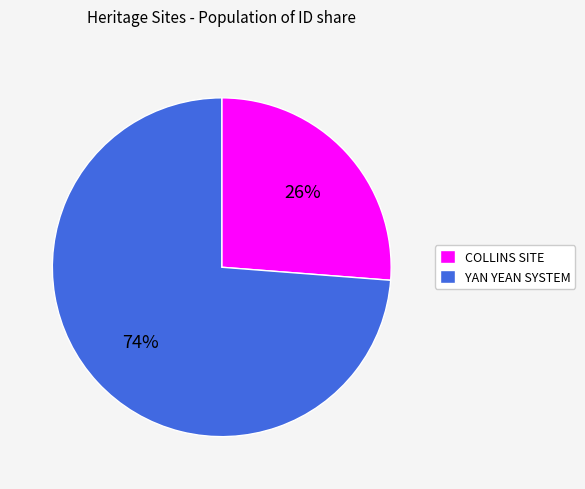

The COLLINS SITE slice represents 26% of the pie. True or false?

True